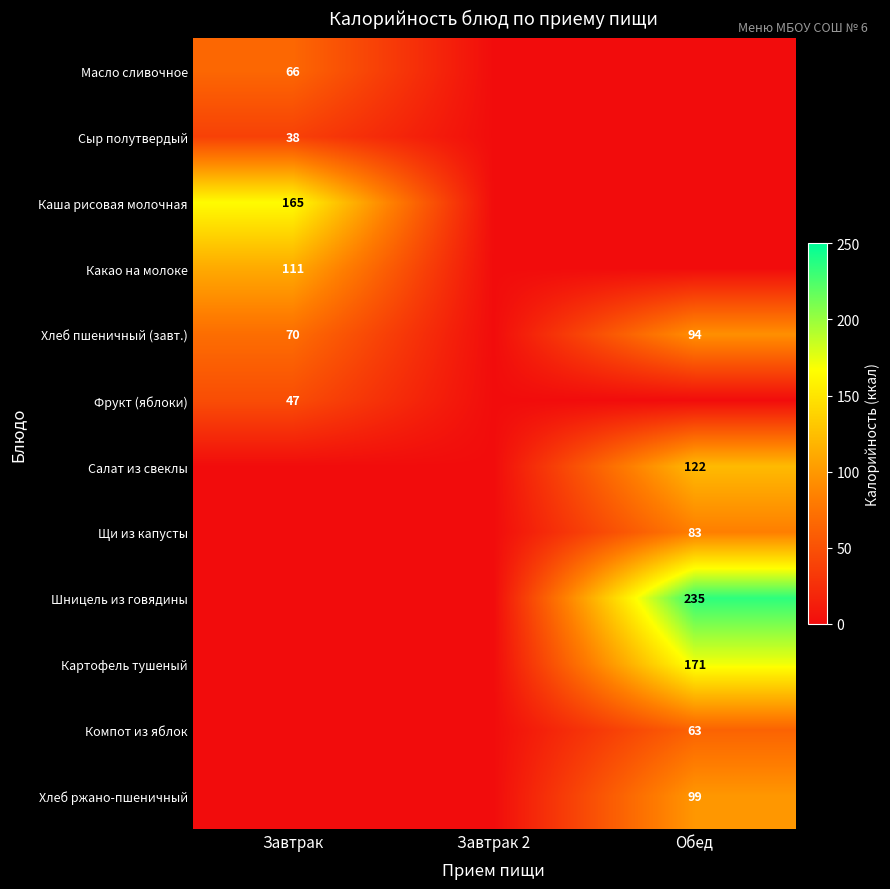

At how many categories does at least one series exceed 110?

2